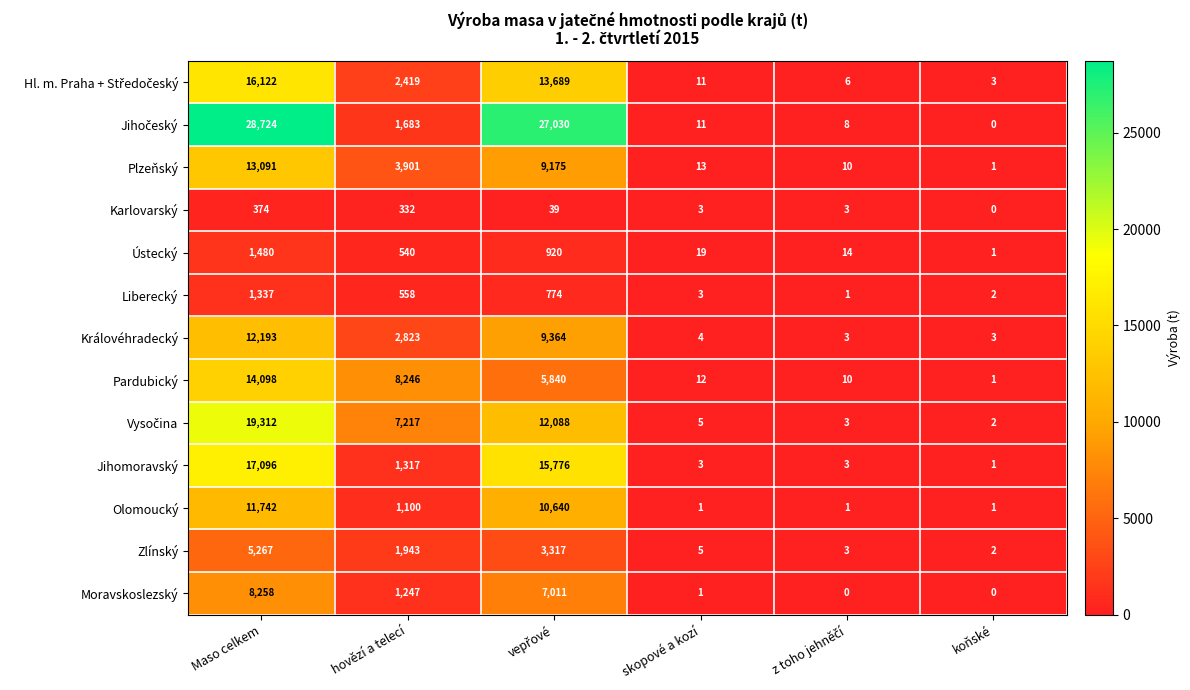

The Moravskoslezský series shows 8258 at Maso celkem. True or false?

True